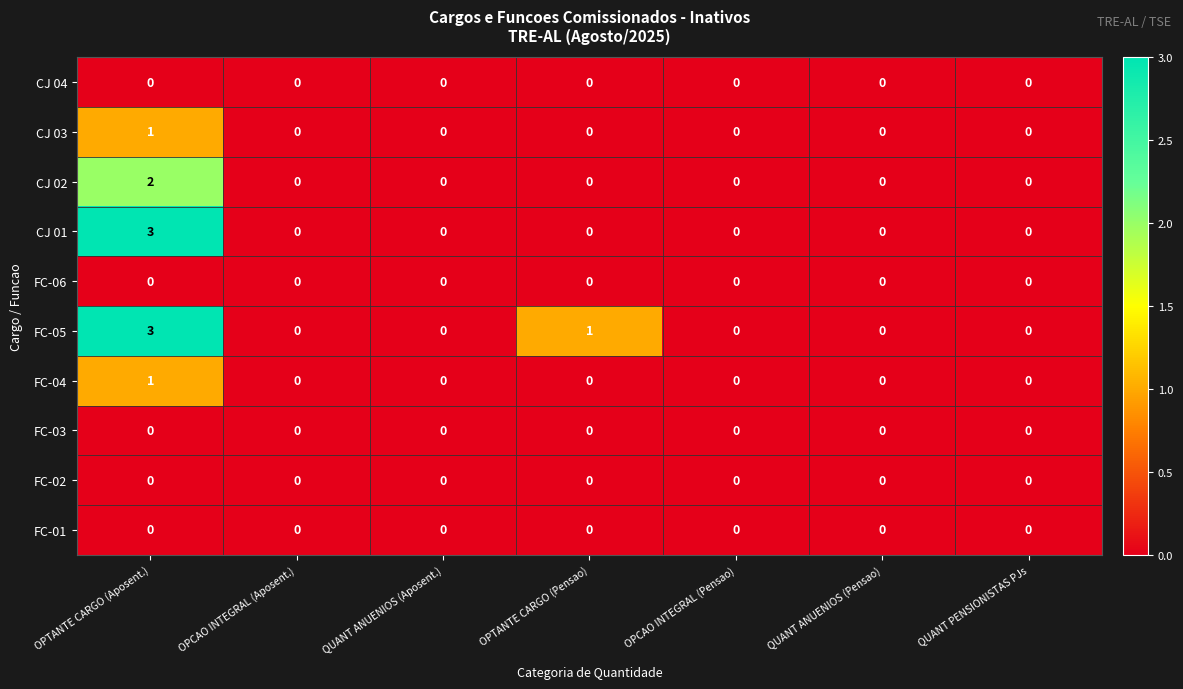

Between OPCAO INTEGRAL (Aposent.) and OPTANTE CARGO (Pensao), which series saw the biggest shift?

FC-05